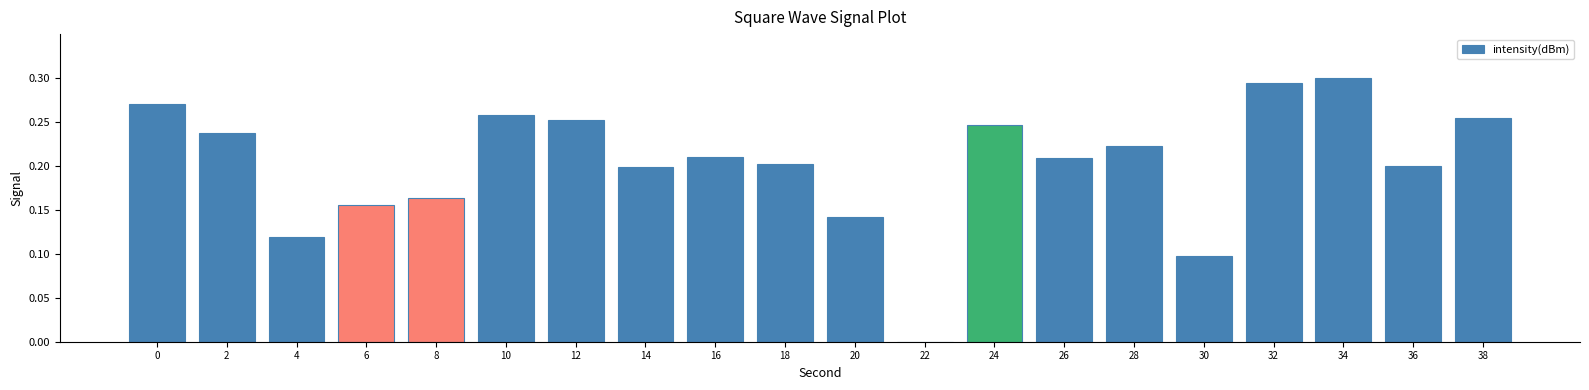

What is the sum of the values at 0 and 10?

0.5